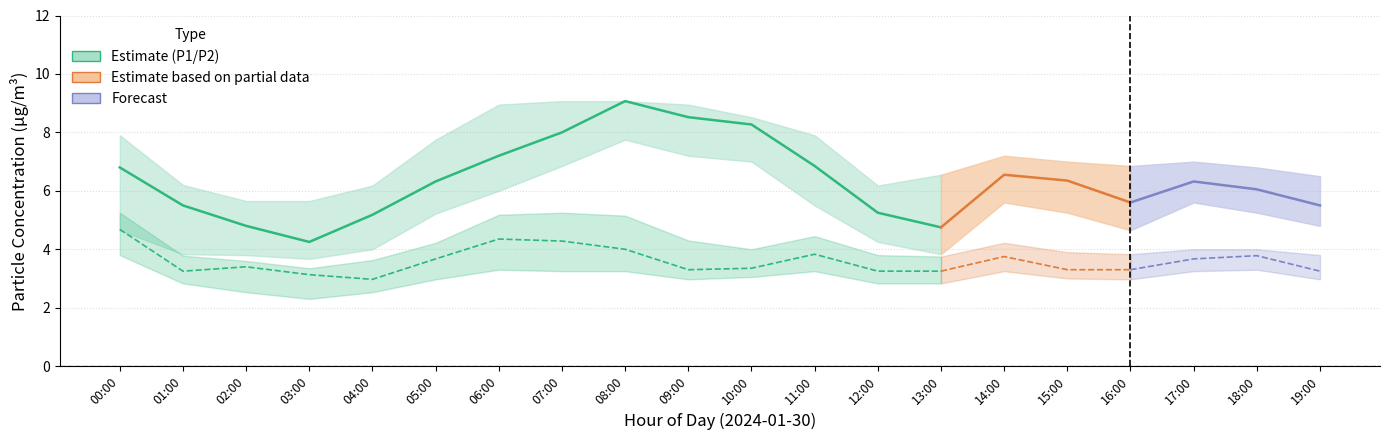

What is the difference between the maximum and minimum values in the P1 series?

4.8